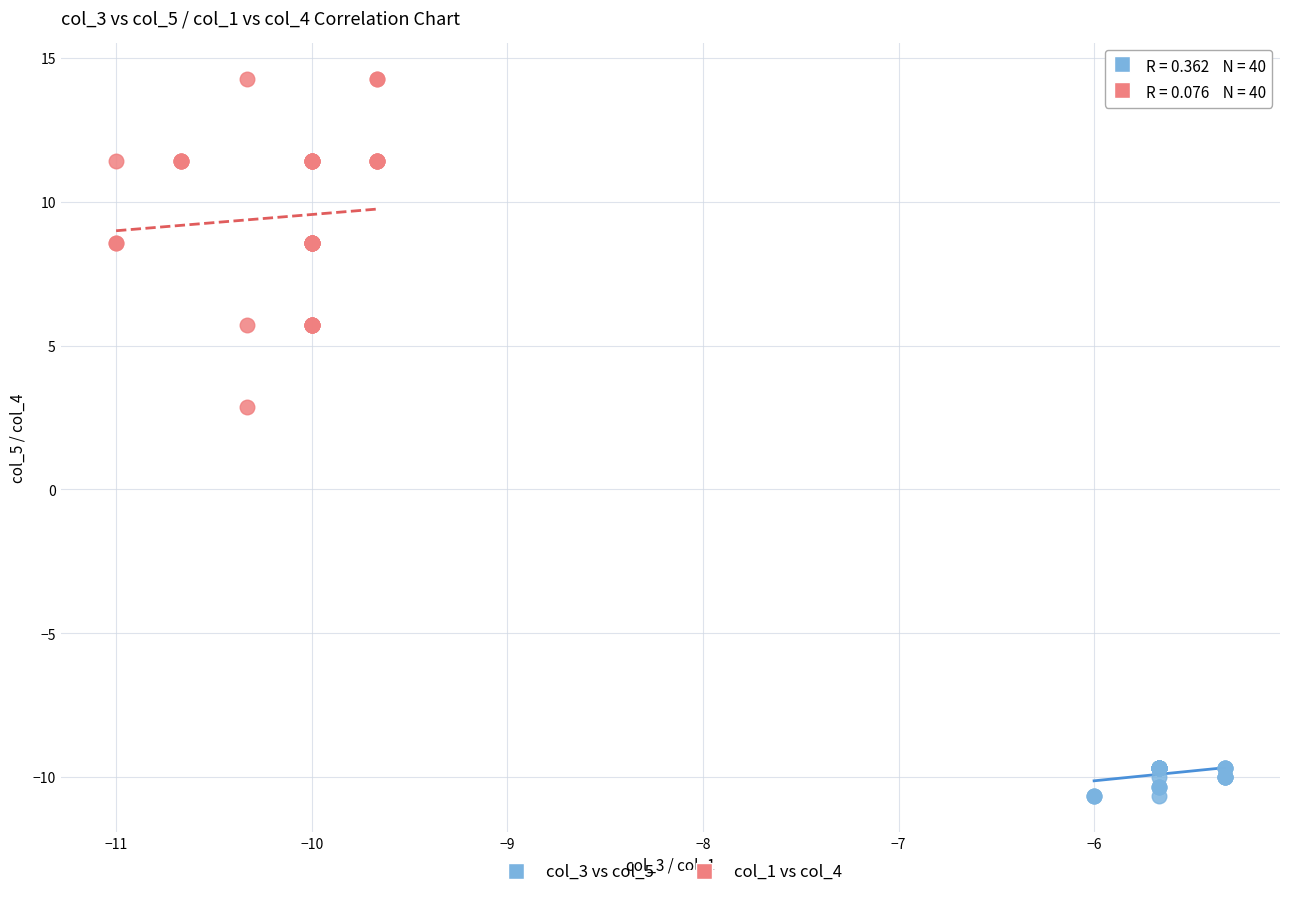

Which series has the largest Y range (max minus min)?

col_1 vs col_4